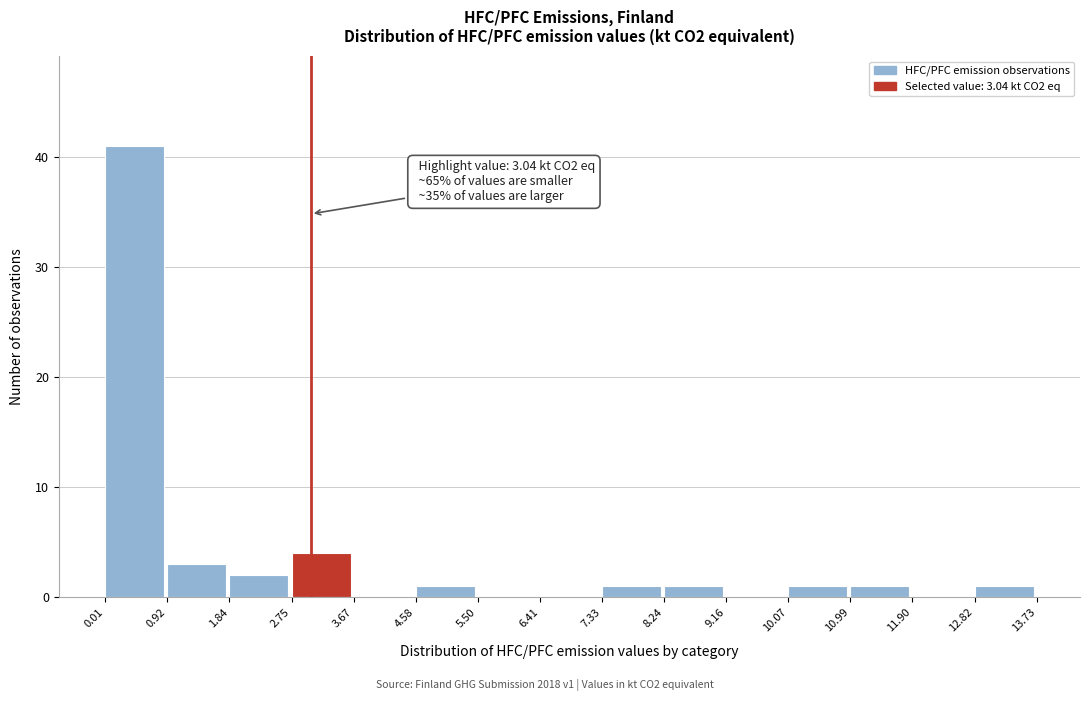

Over which range of the x-axis is the bar tallest?

0.01 to 0.92